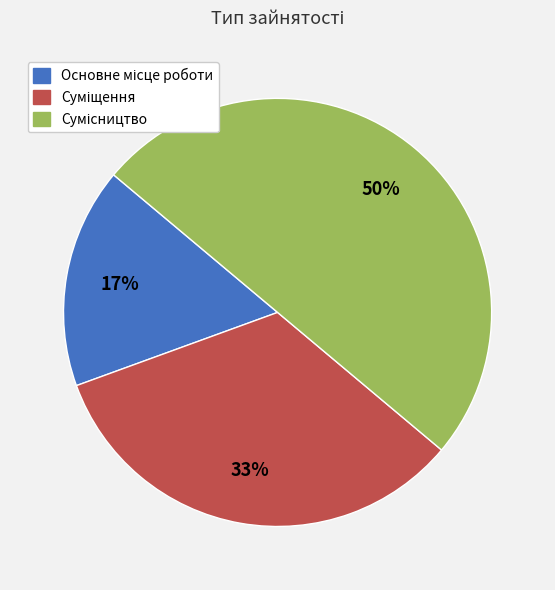

To the nearest percent, what is the average slice percentage?

33%